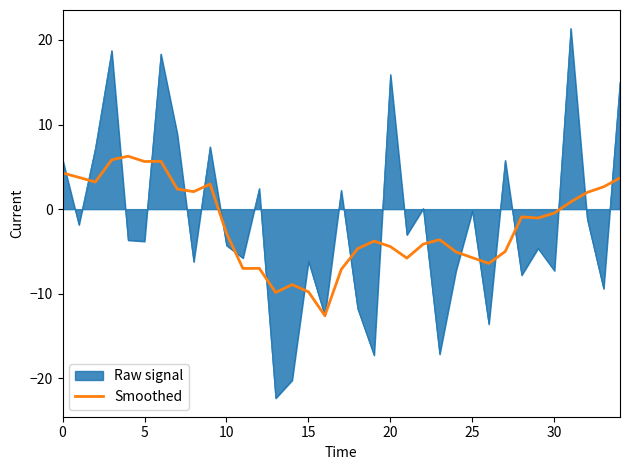

Which series has the largest range (max minus min)?

Raw signal